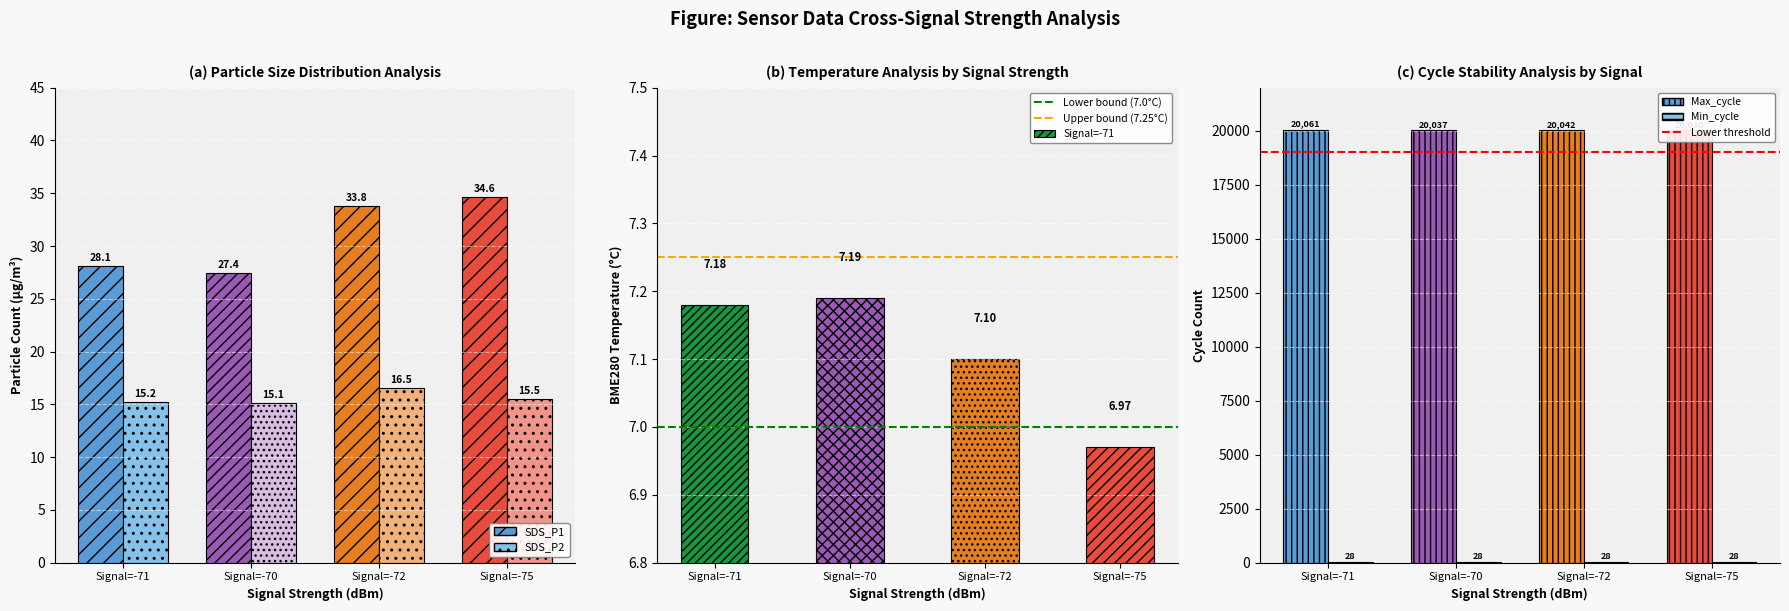

What is the total value across all series at Signal=-70?

19014.2